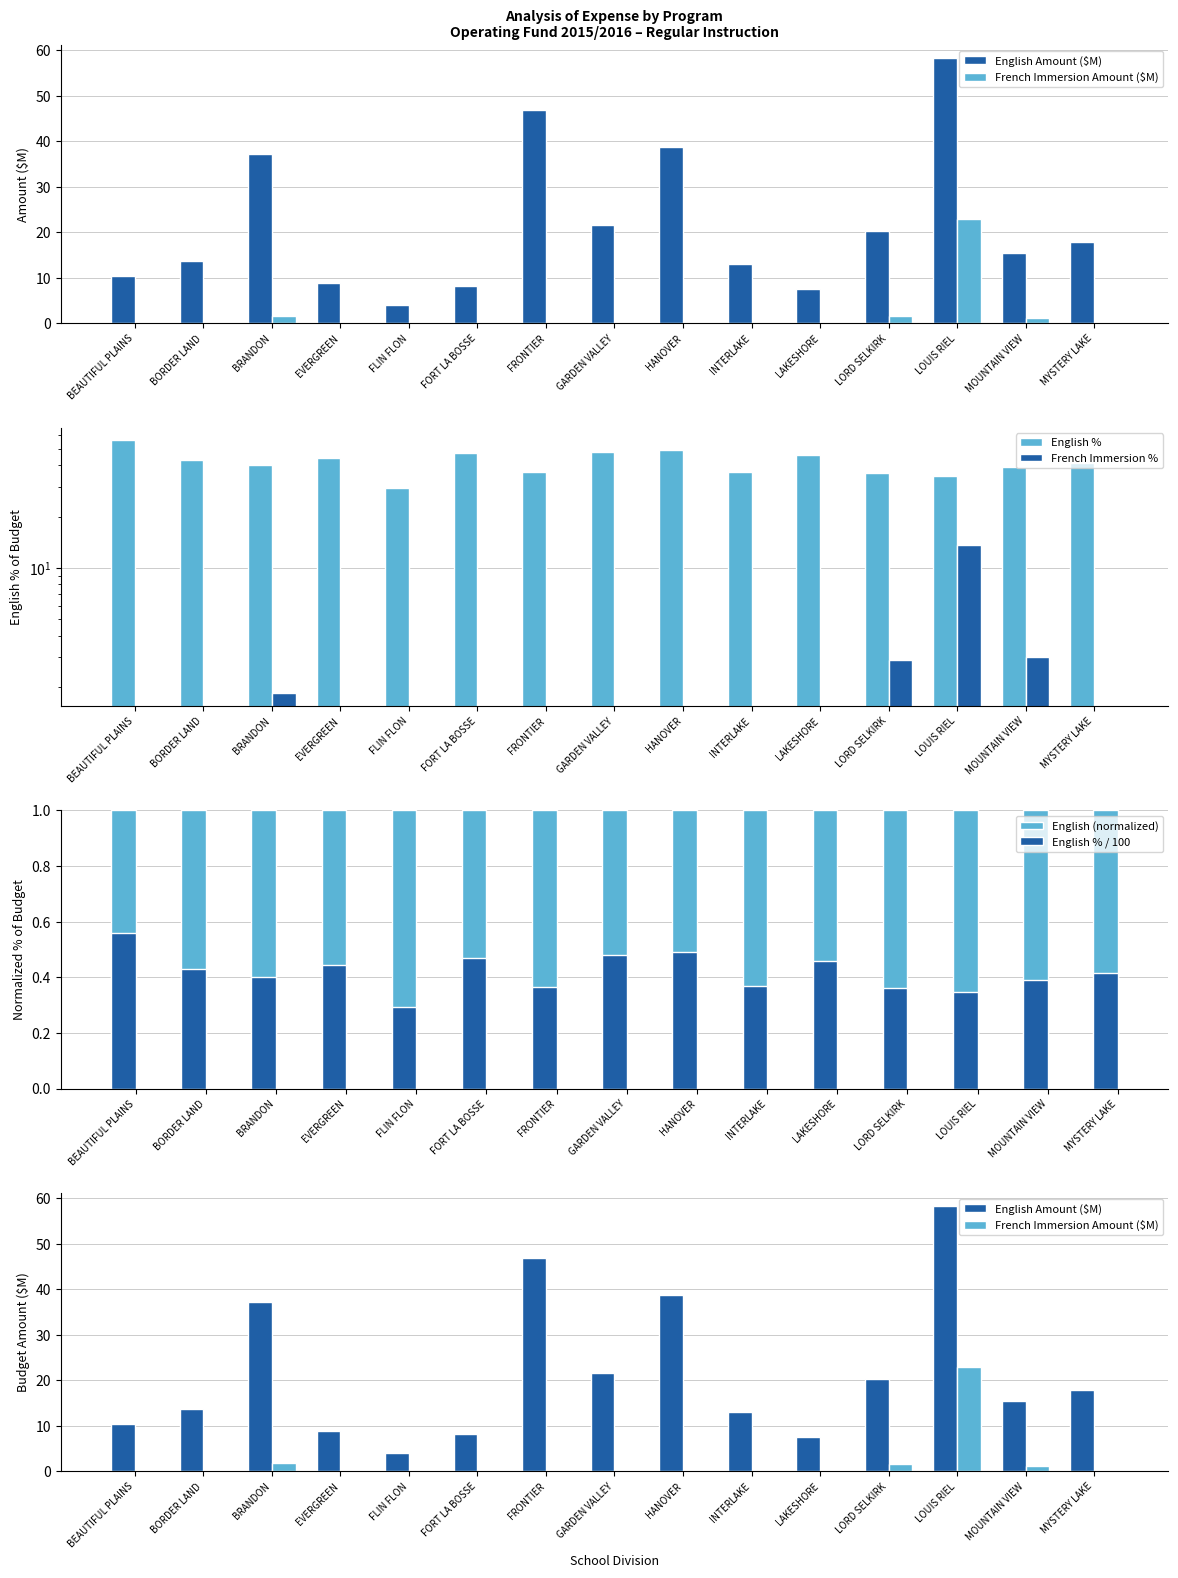

Is it true that English % equals 46.8 at LOUIS RIEL?

False